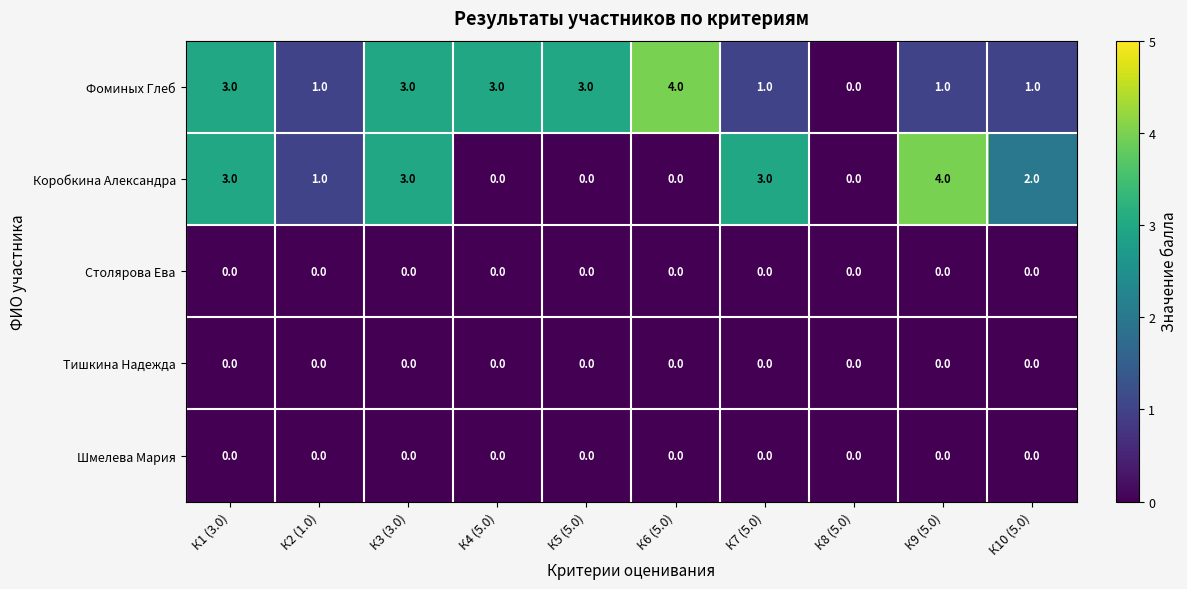

What is the spread (max minus min) of values at К9 (5.0)?

4